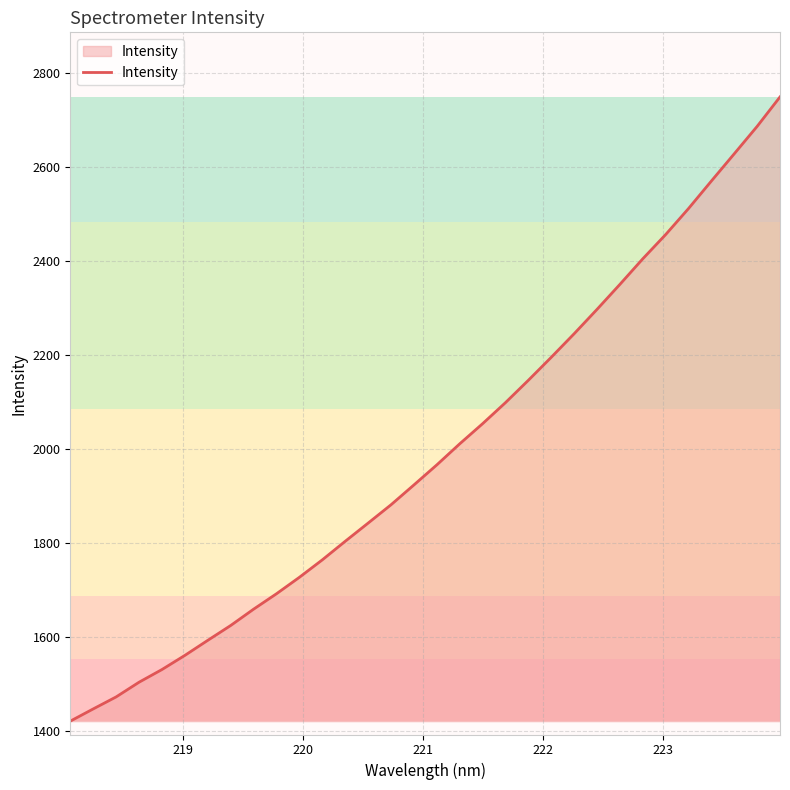

What is the minimum value shown in the chart?

1420.2